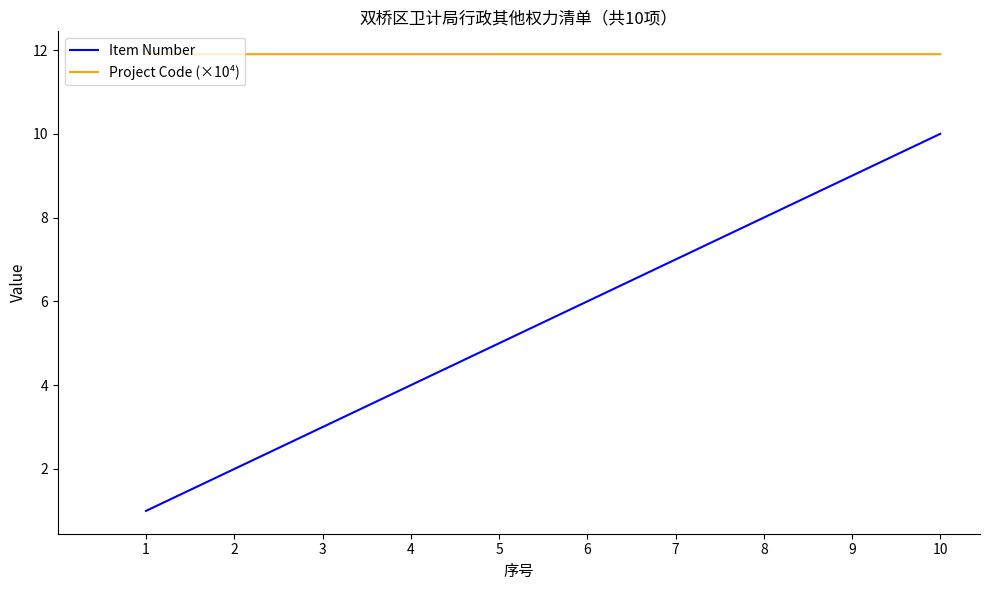

At how many categories does at least one series exceed 9?

10